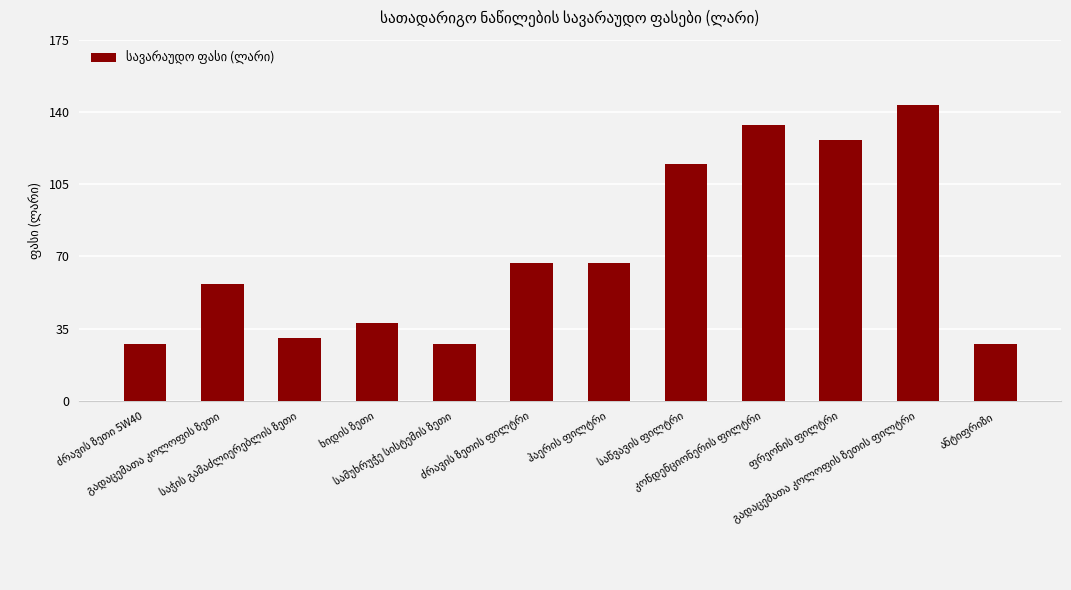

Are the bars grouped side by side (vs. stacked)?

No